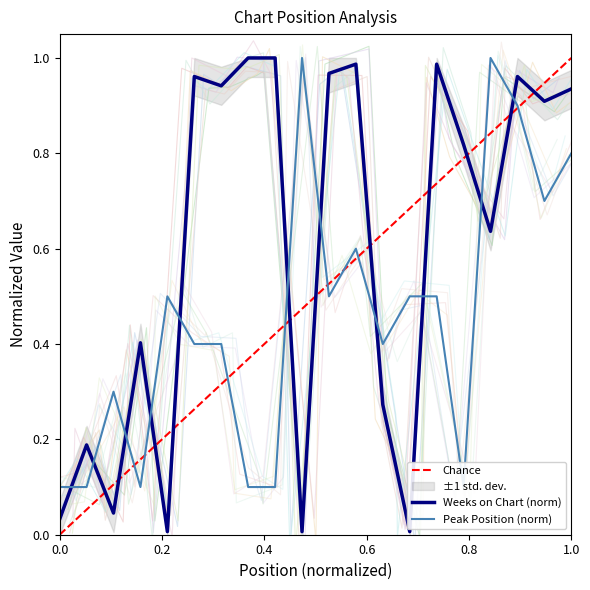

In Weeks on Chart, how many points are lower than both neighbors (excluding endpoints)?

7